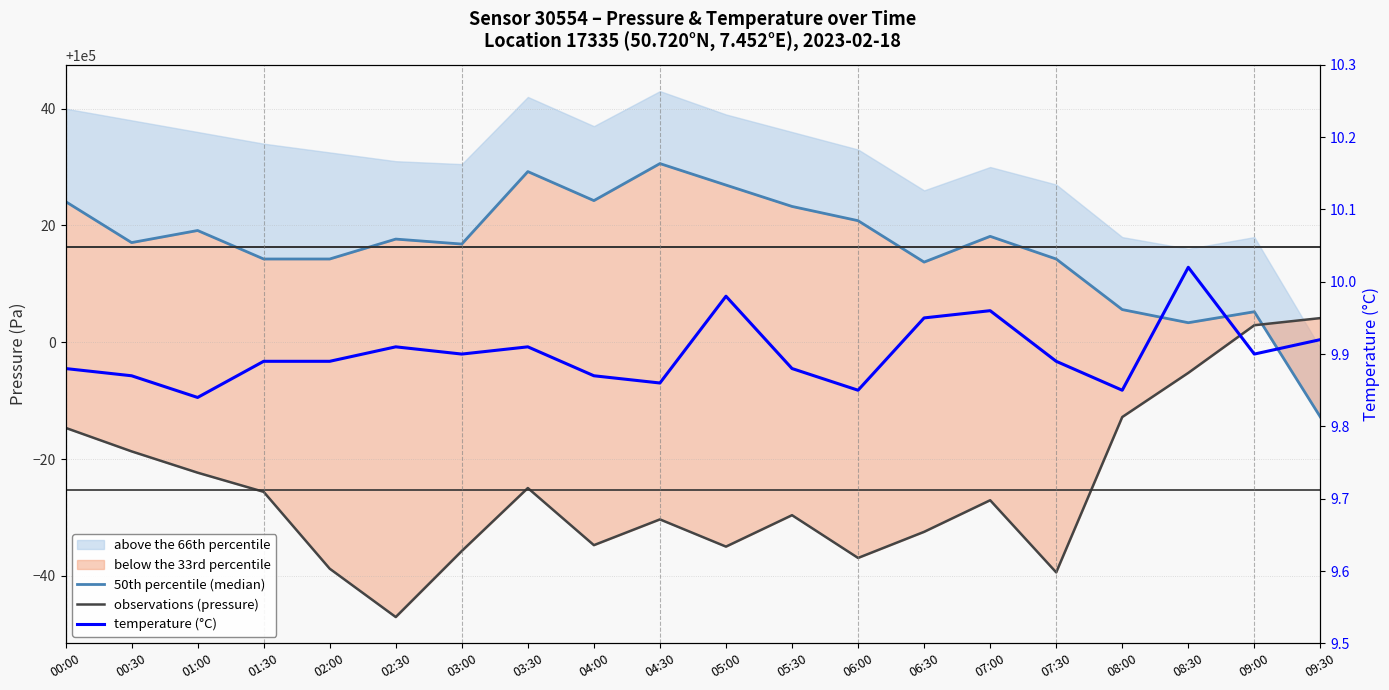

What is the sum of all 50th percentile (median) values?

2000325.7